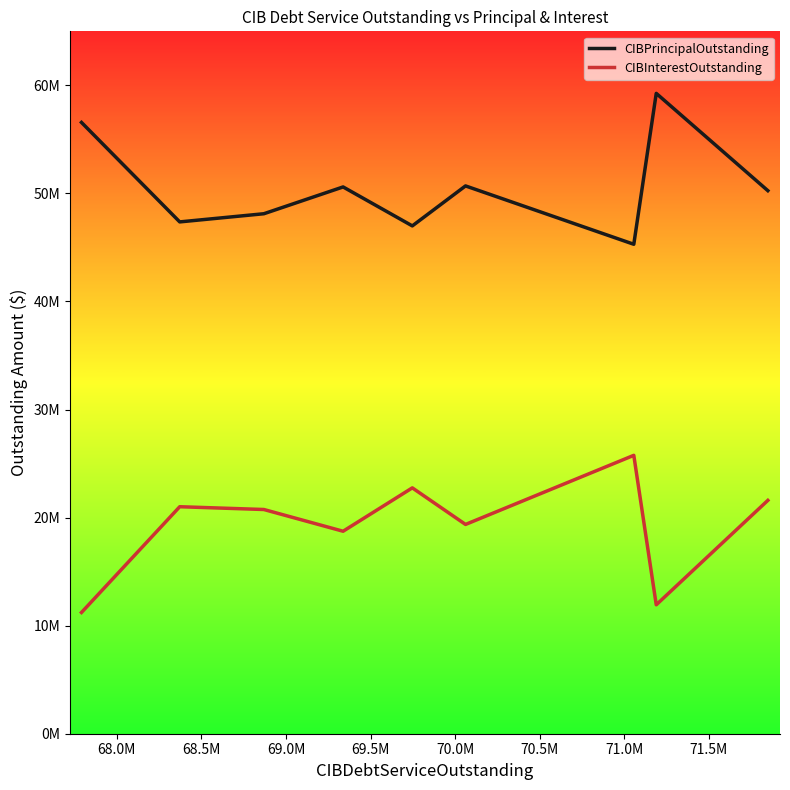

List the series in order of their peak value, lowest first.

CIBInterestOutstanding, CIBPrincipalOutstanding